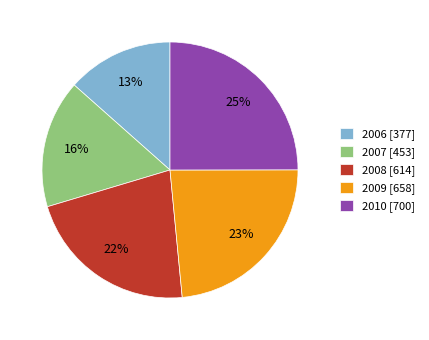

Count the number of slices in the pie.

5